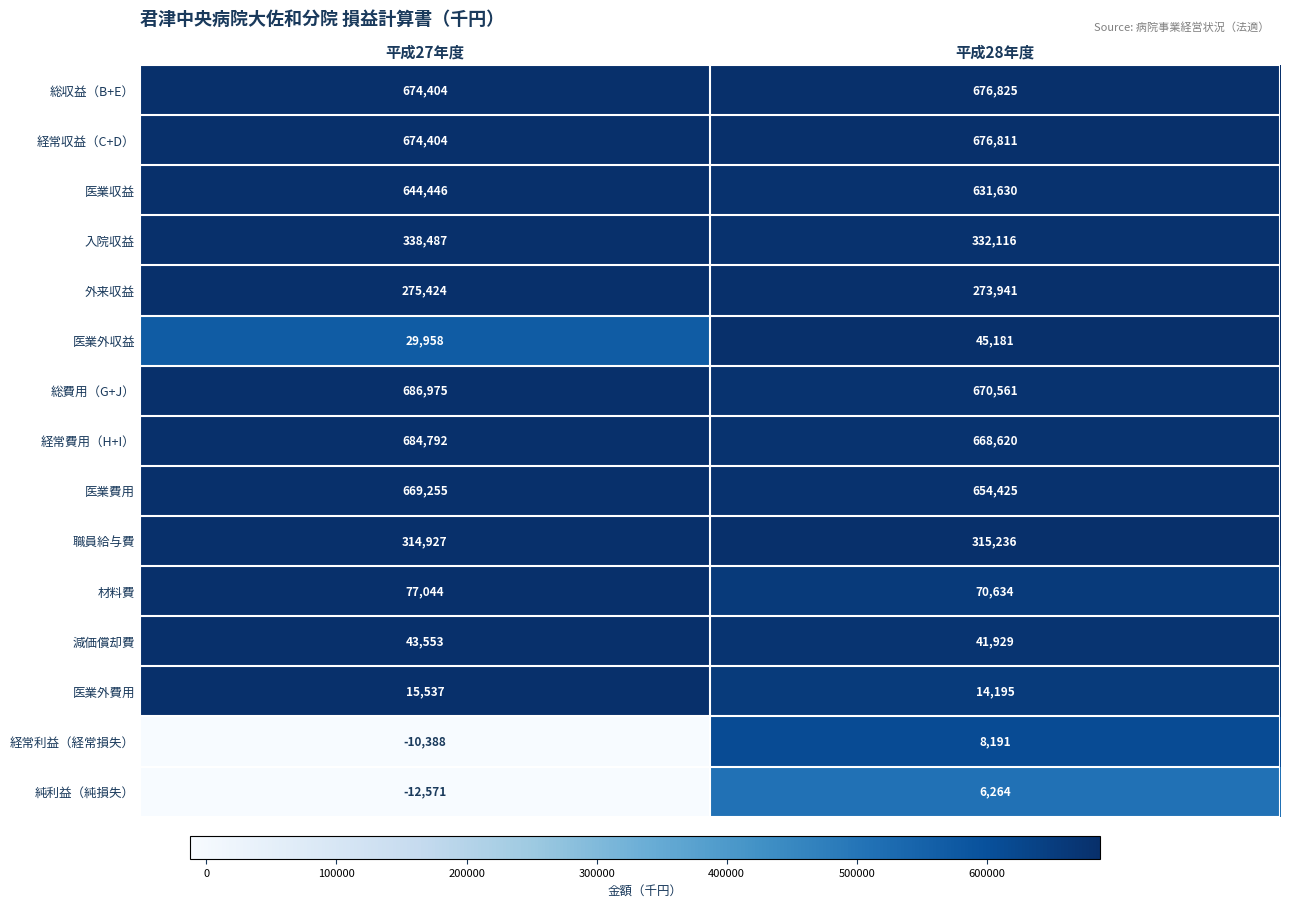

Which series has the widest spread of values?

純利益（純損失）